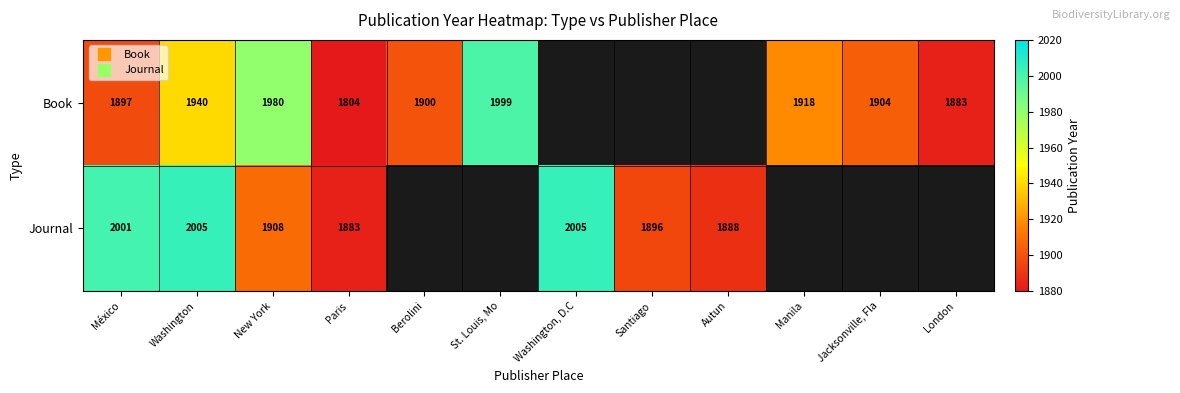

Is the value of Book at Washington, D.C greater than the value of Journal at Berolini?

No